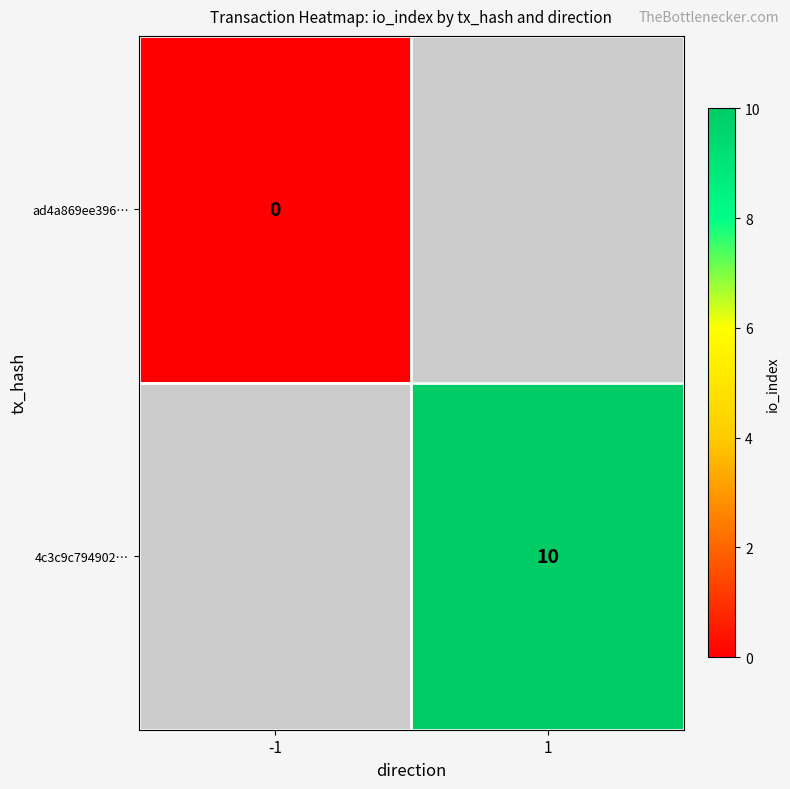

The value of 4c3c9c794902… at 1 is 10. True or false?

True